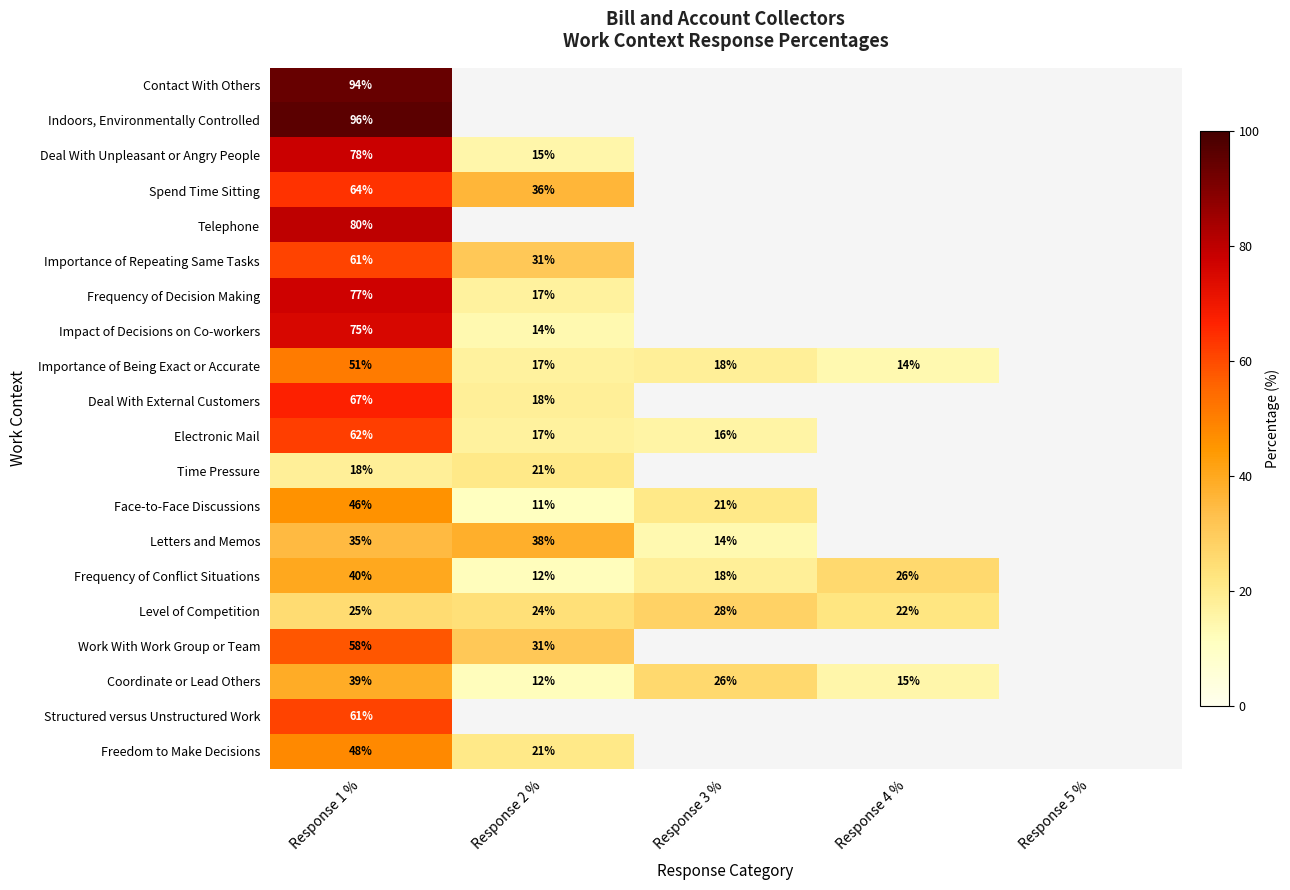

The value of Deal With External Customers at Response 1 % is 67. True or false?

True